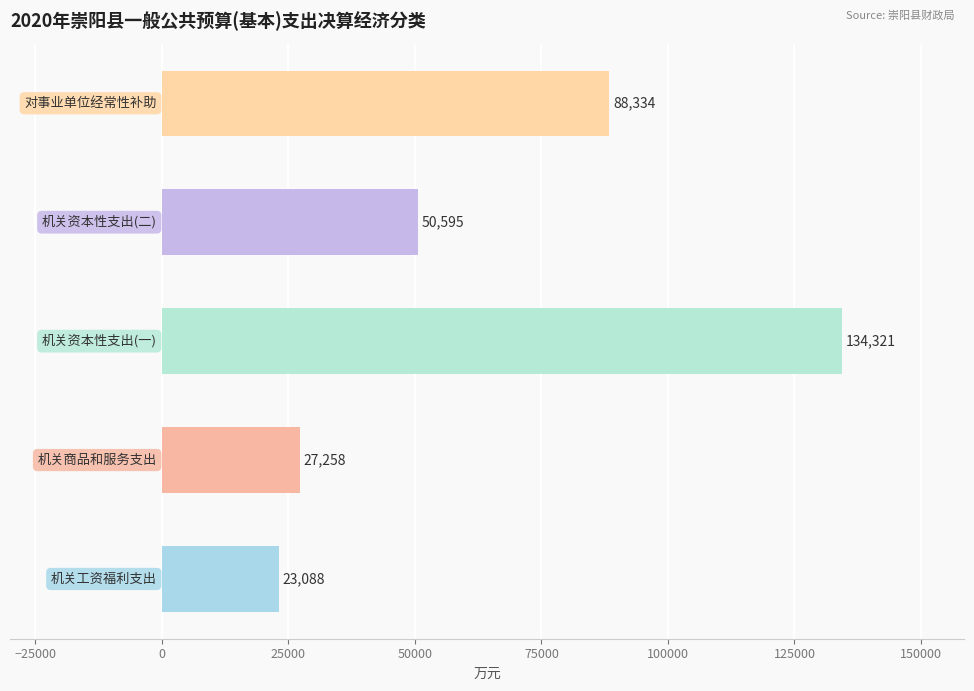

Are the bars grouped side by side (vs. stacked)?

No